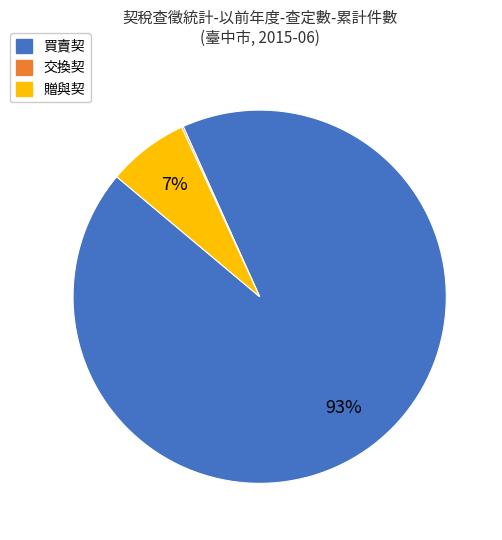

Is it true that 贈與契 is 7% of the pie?

True